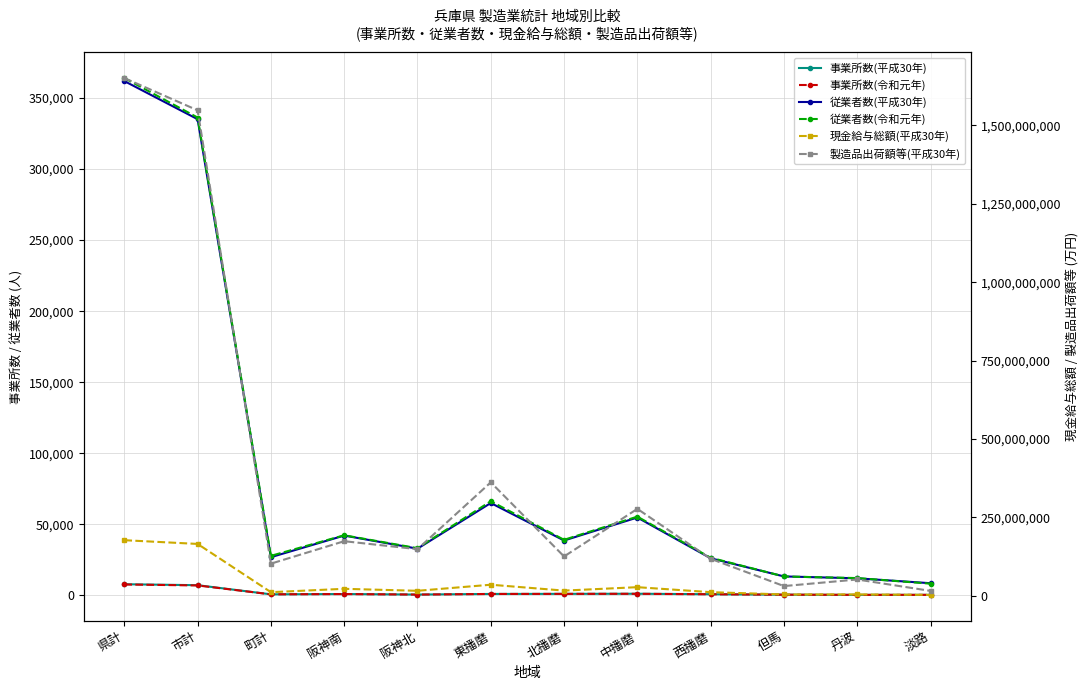

What is the average value of the 現金給与総額(平成30年) series?

41610299